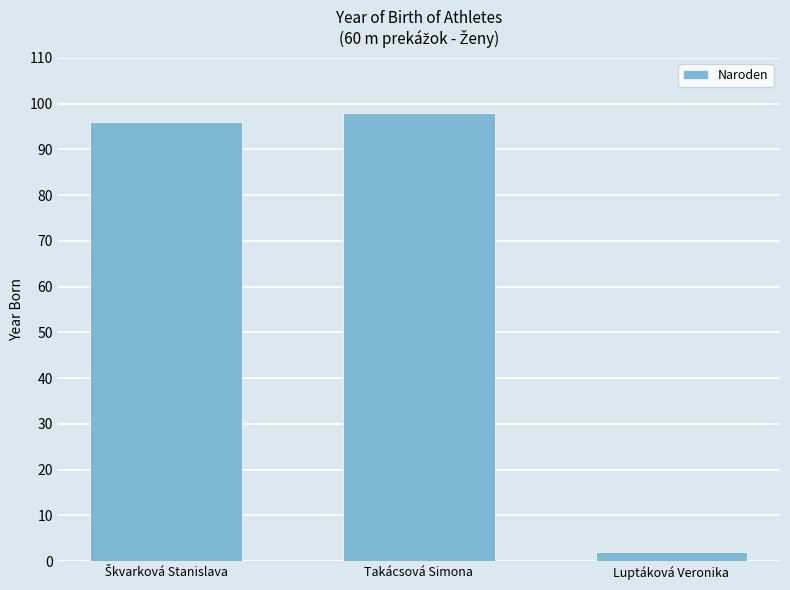

What is the sum of all values?

196